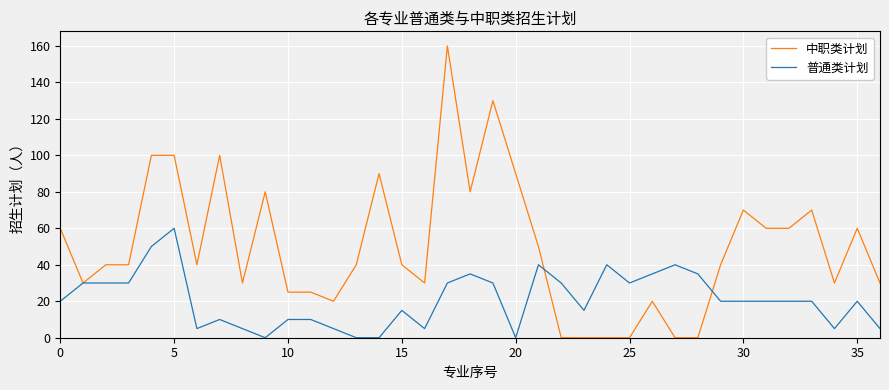

What is the difference between the maximum and minimum values in the 普通类计划 series?

60